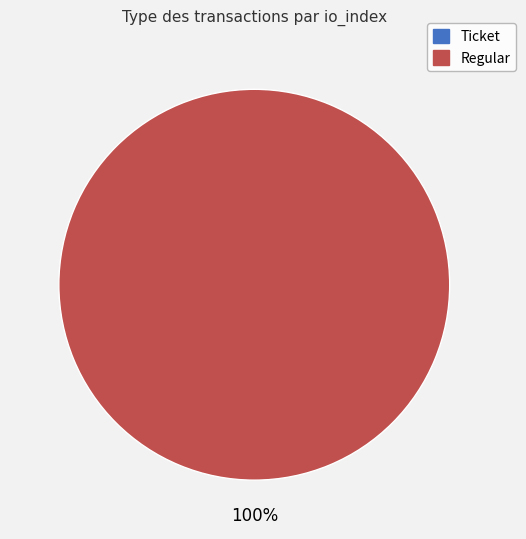

How many slices are in this pie chart?

2